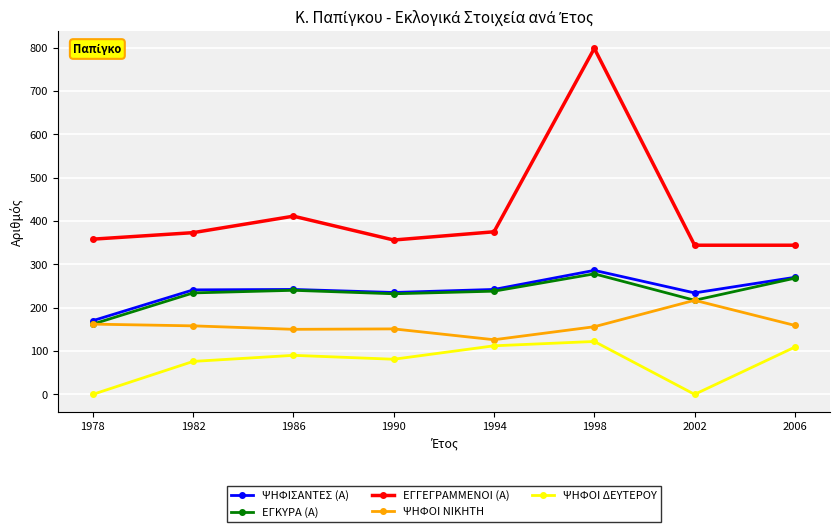

True or false: ΨΗΦΟΙ ΝΙΚΗΤΗ has a value of 42 at 1986.

False